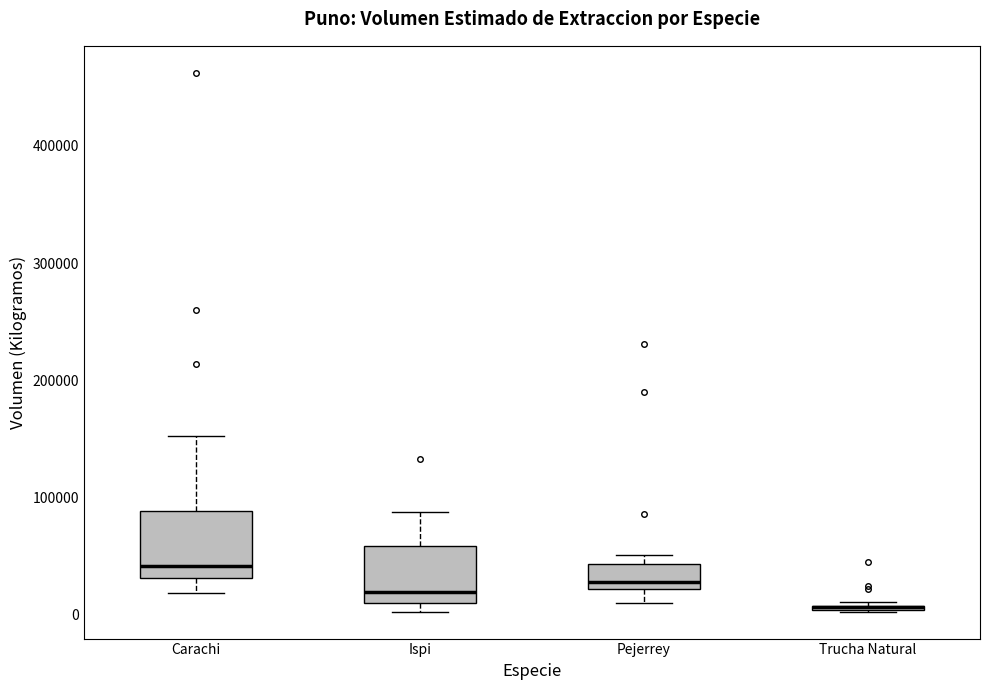

Where does the lower whisker of the box for Pejerrey end on the y-axis? The values are not printed on the chart, so give them approximately, as read against the axis.

10000